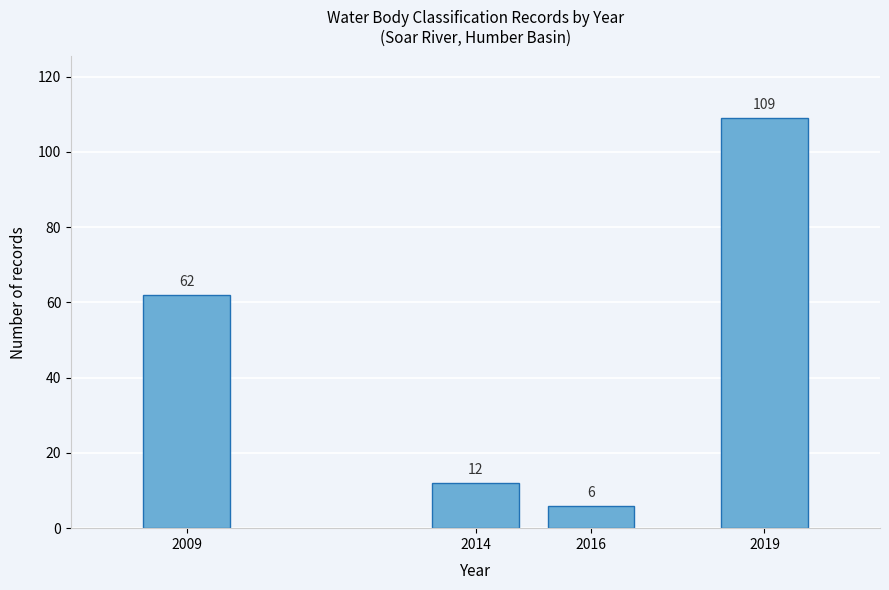

Reading left to right, list all the values displayed in this chart.

62	12	6	109